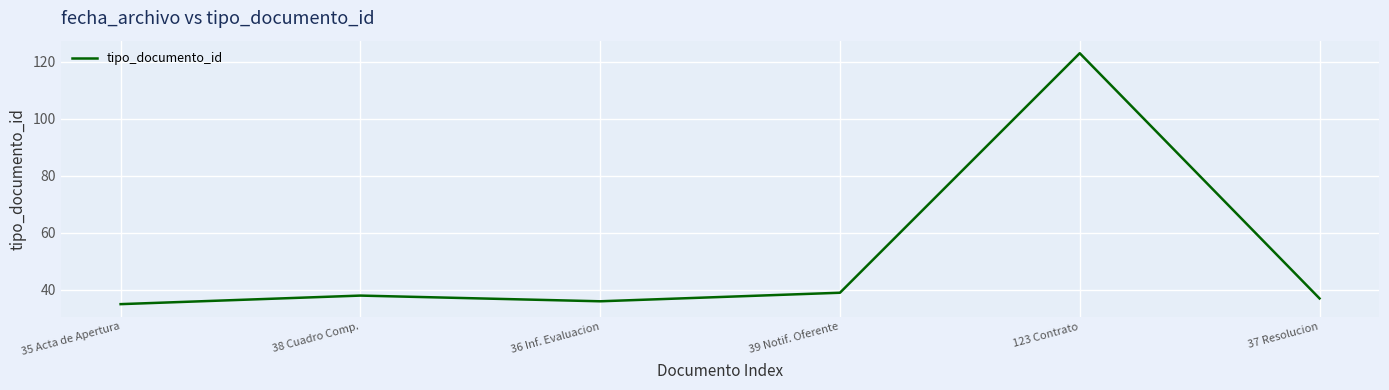

How many interior local valleys (lower than both neighbors) does the data have?

1